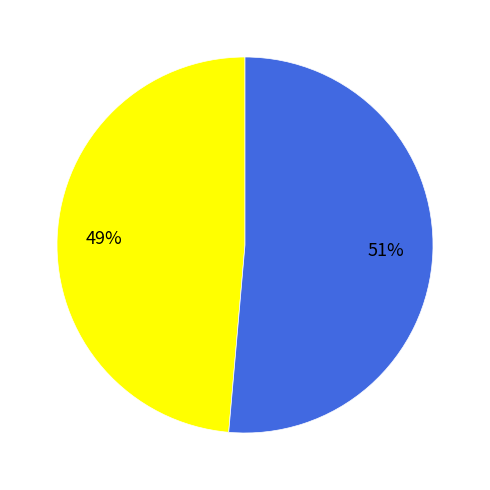

Does any single category account for the majority?

Yes